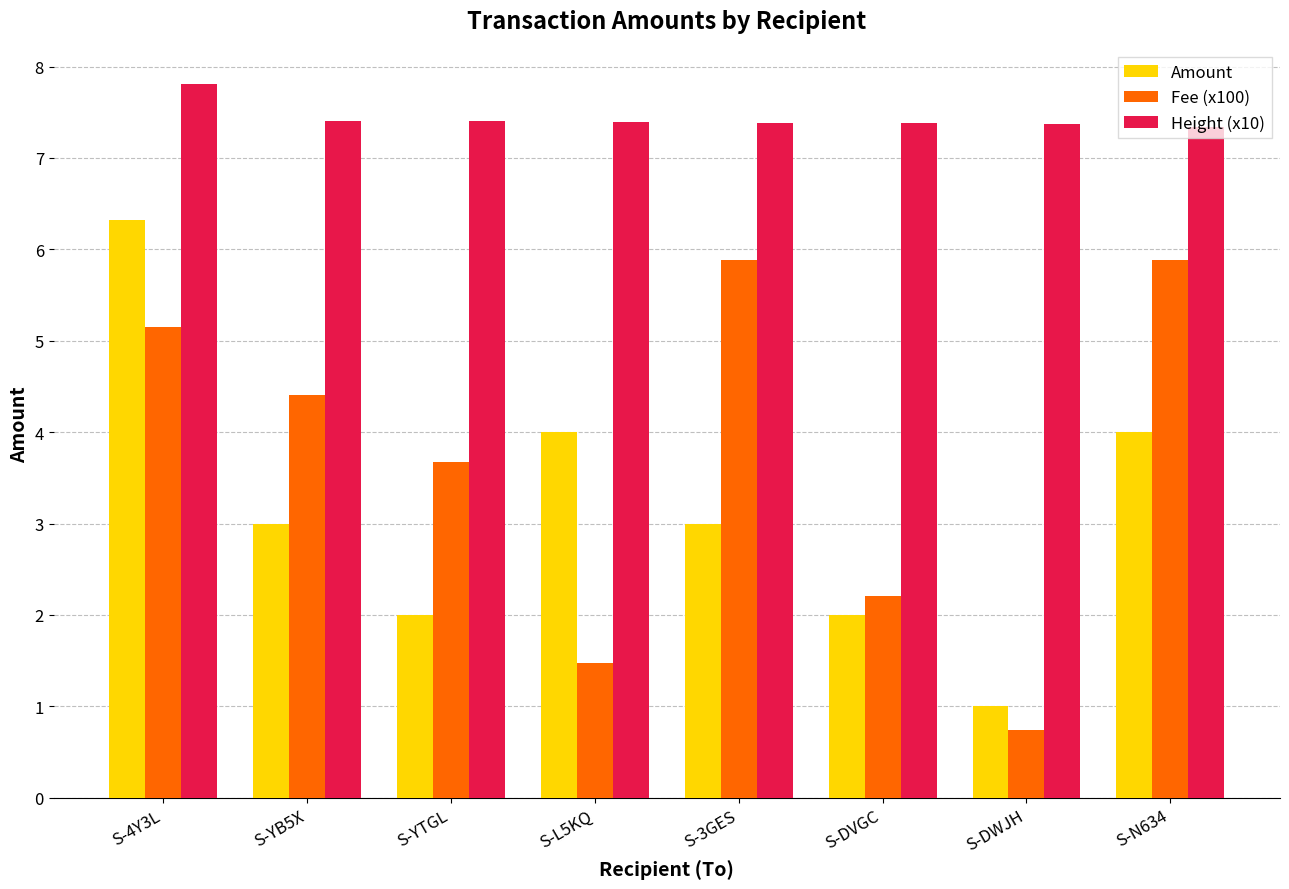

At which category does the chart reach its minimum across all series?

S-DWJH